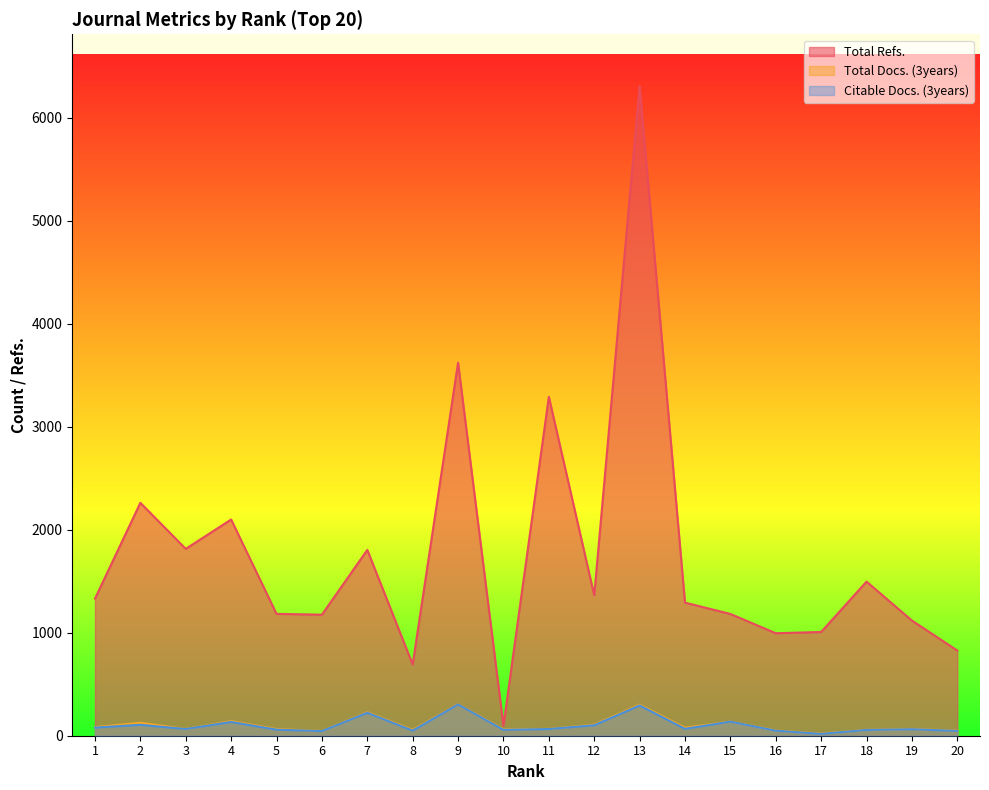

Is the value of Citable Docs. (3years) at 14 greater than the value of Total Refs. at 20?

No